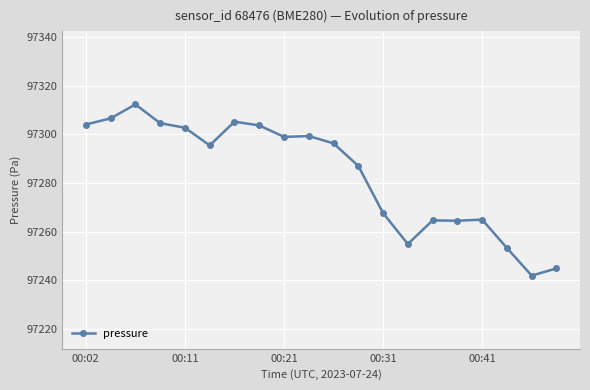

What is the value of the 15th point from the left?

97264.7